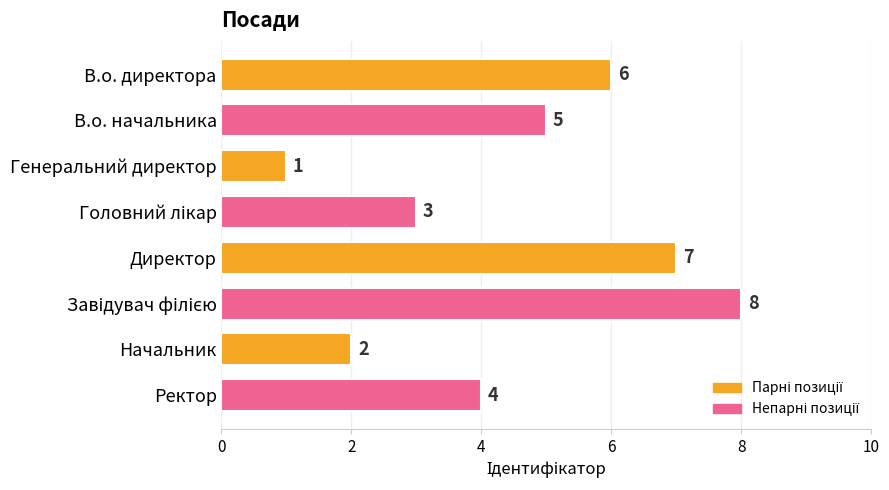

What is the difference between the maximum and minimum values?

7